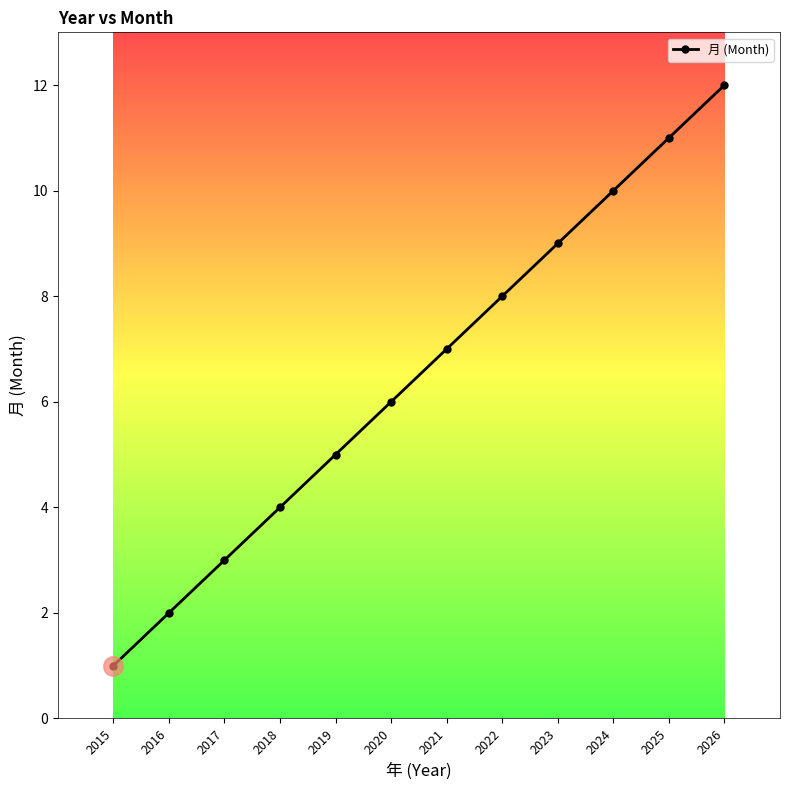

Does the chart have visible grid lines?

No